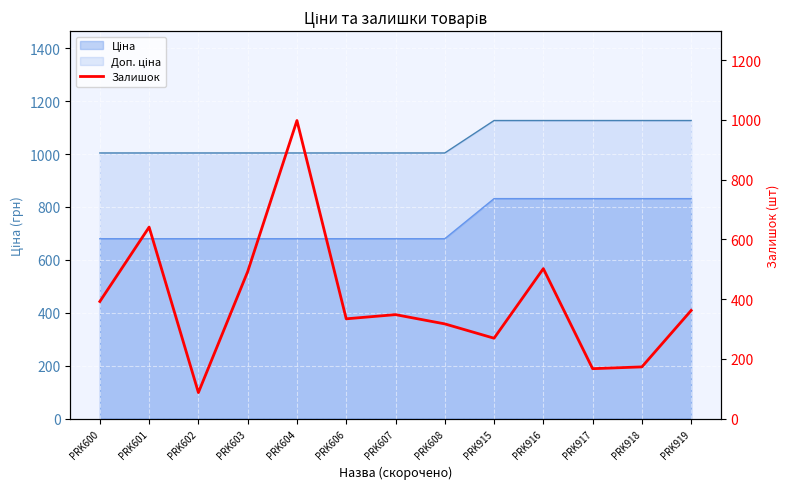

How many points are higher than both their immediate neighbors (excluding endpoints)?

4